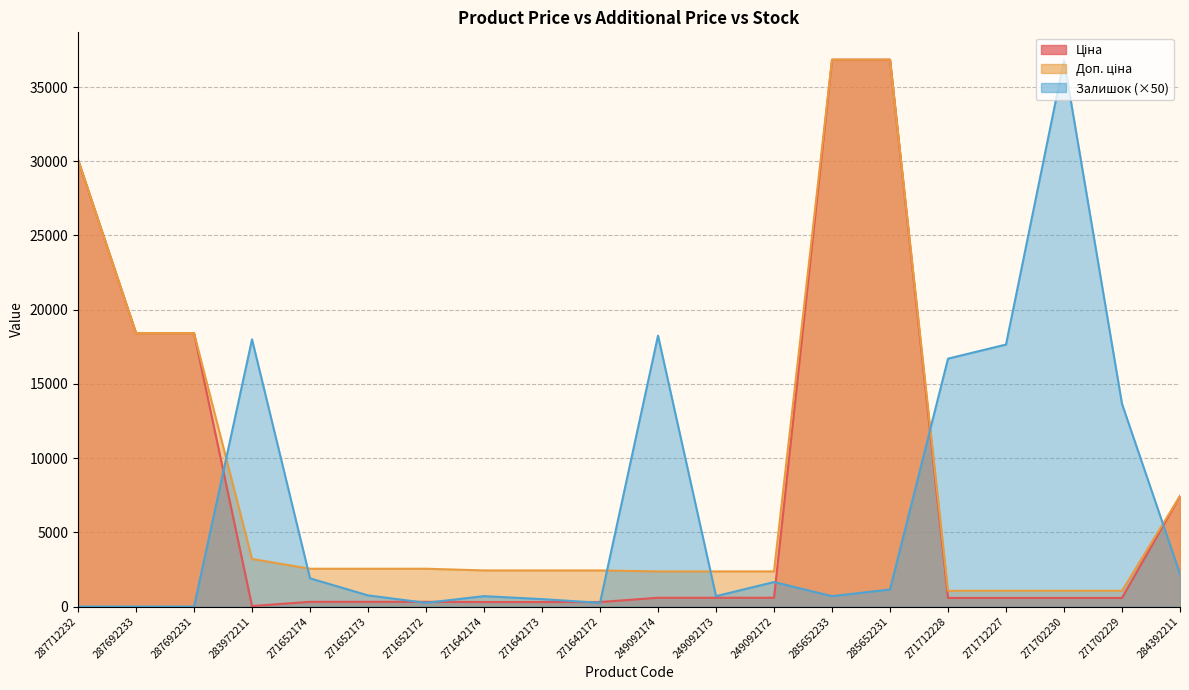

Read the Ціна value at 271652172.

318.3